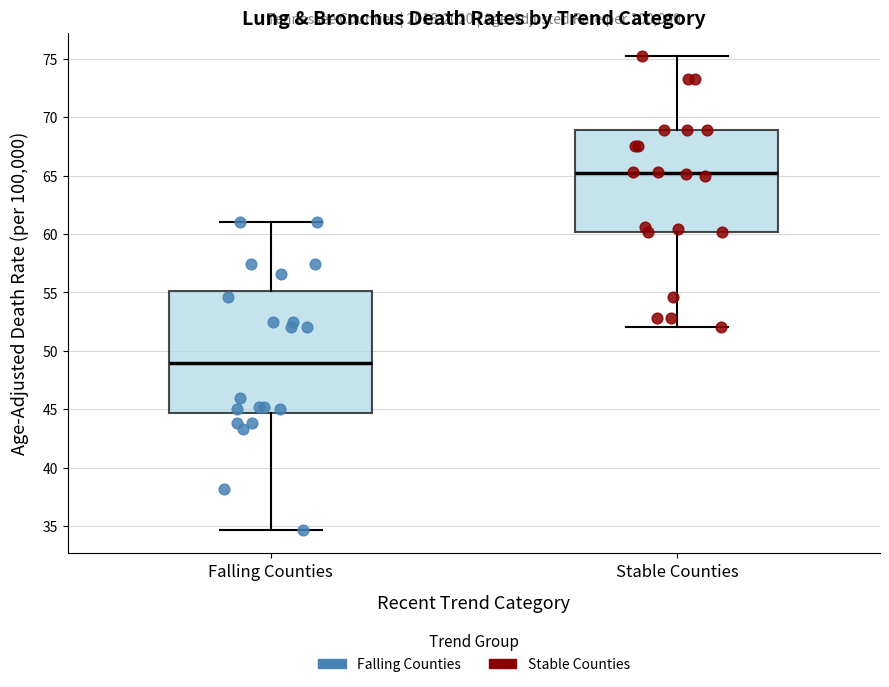

Reading left to right, transcribe this box plot: for each box, give where its median line is, the range the box spans, and where its two whiskers end, as read against the y-axis. The values are not printed on the chart, so give them approximately, as read against the axis.

Falling Counties: median 49.0, box 44.5 to 55.0, whiskers 34.5 to 61.0
Stable Counties: median 65.0, box 60.0 to 69.0, whiskers 52.0 to 75.0